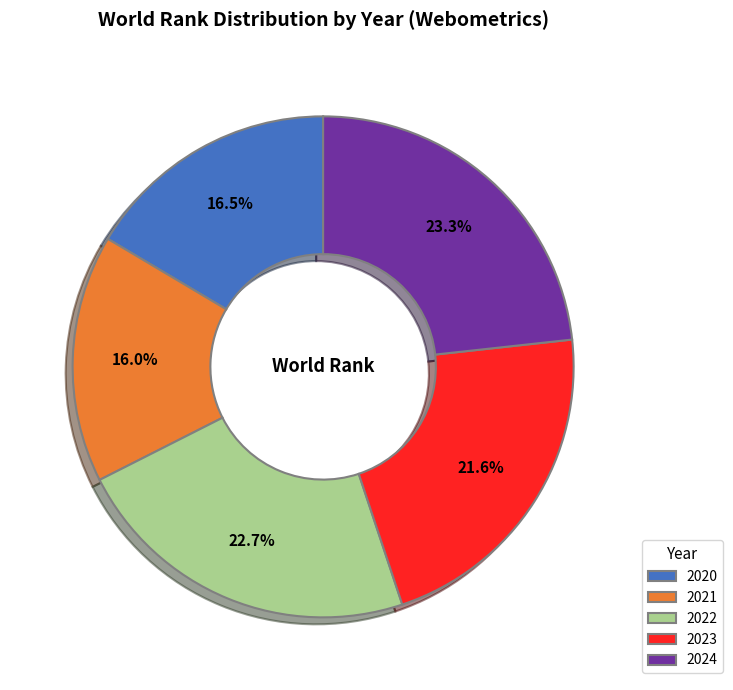

To the nearest percent, what is the difference between the largest and smallest slice percentages?

7%